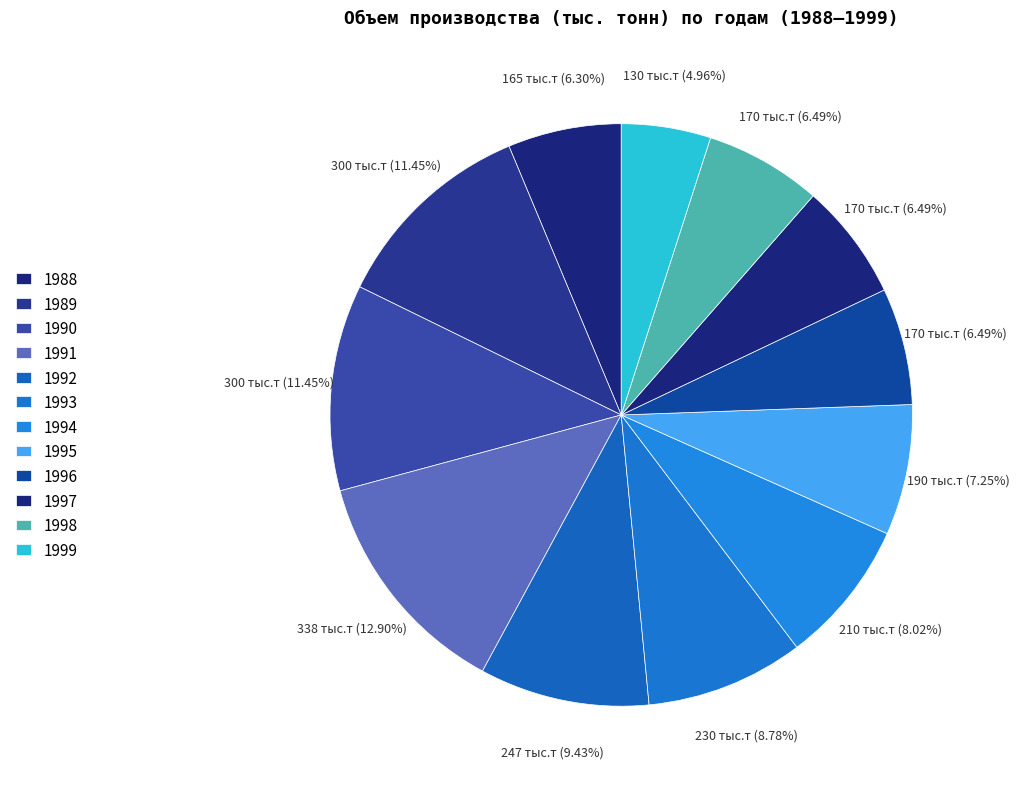

To the nearest percent, what portion does 1990 represent?

11%